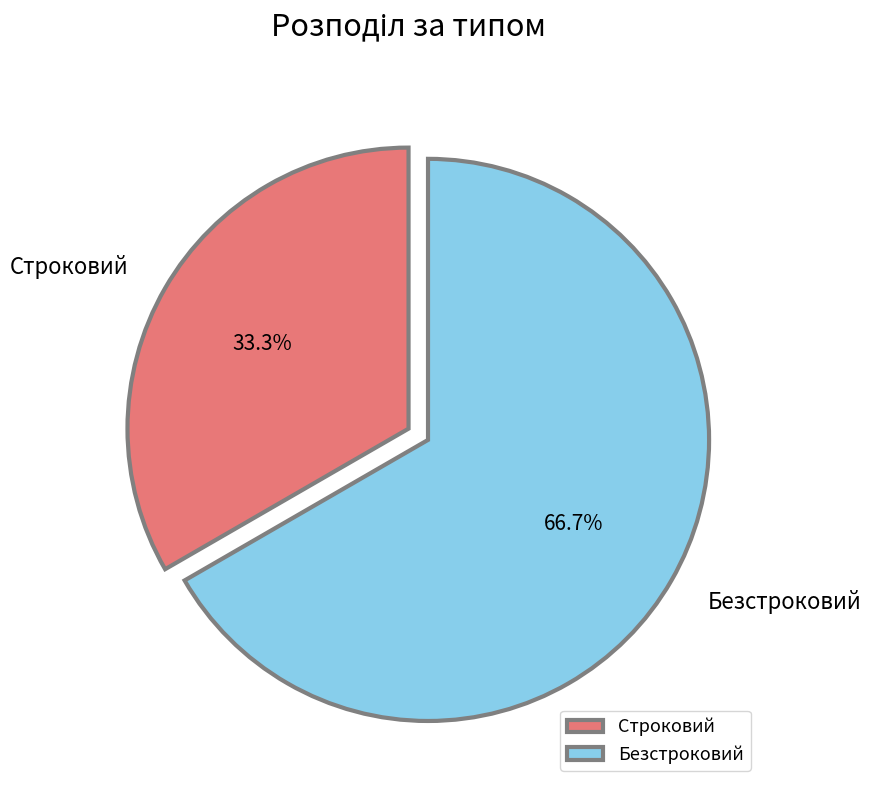

What percentage is the Строковий slice, to the nearest percent?

33%